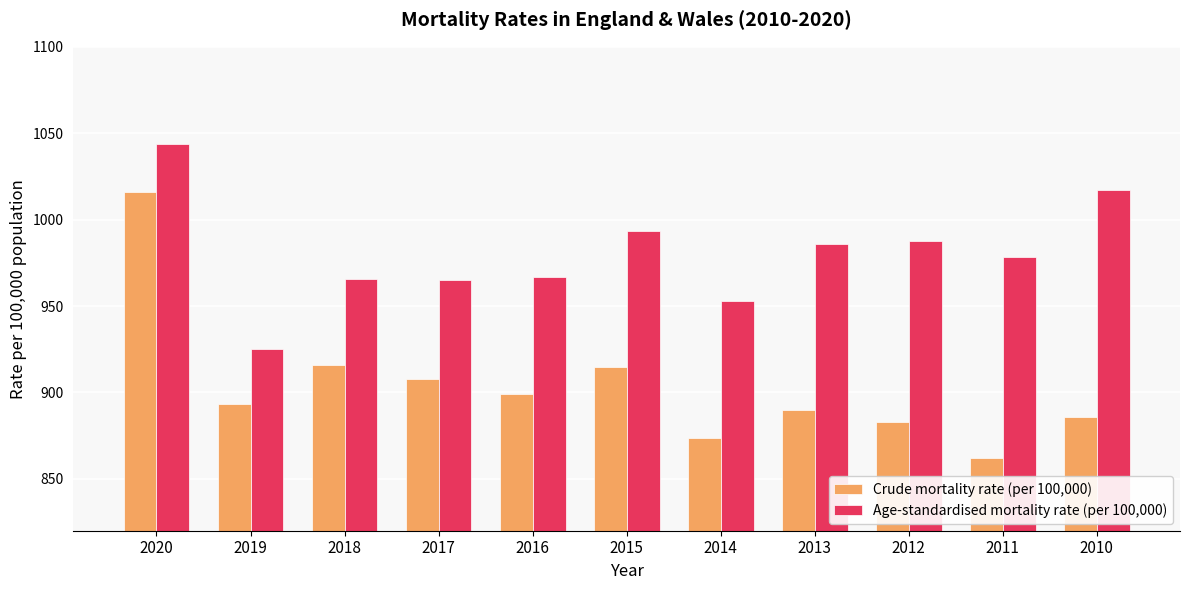

The Age-standardised mortality rate (per 100,000) series shows 1322.8 at 2017. True or false?

False